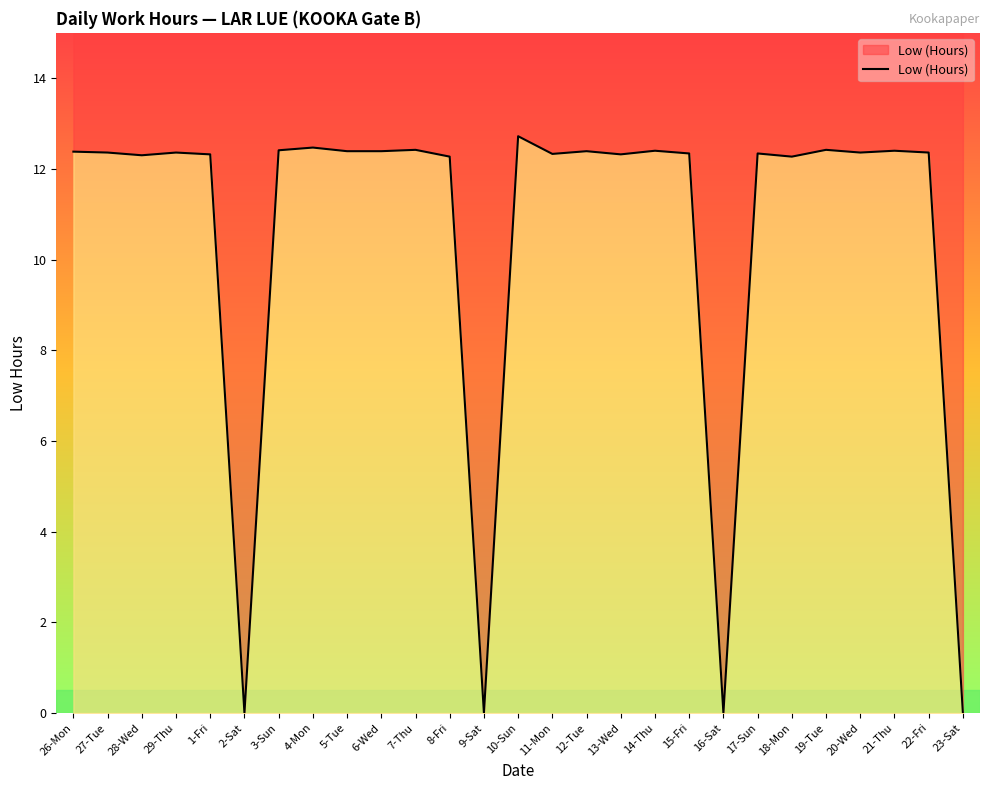

What is the difference between the maximum and second lowest values?

12.7